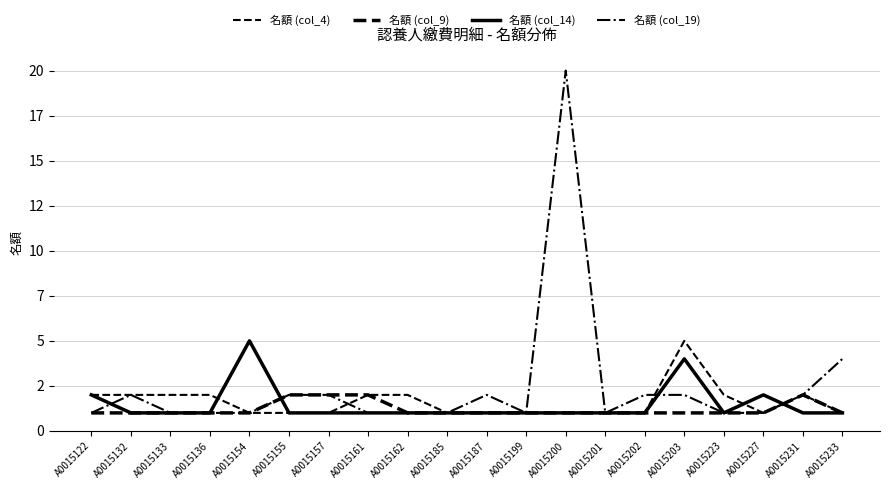

How many interior local valleys does the 名額 (col_4) series have?

1